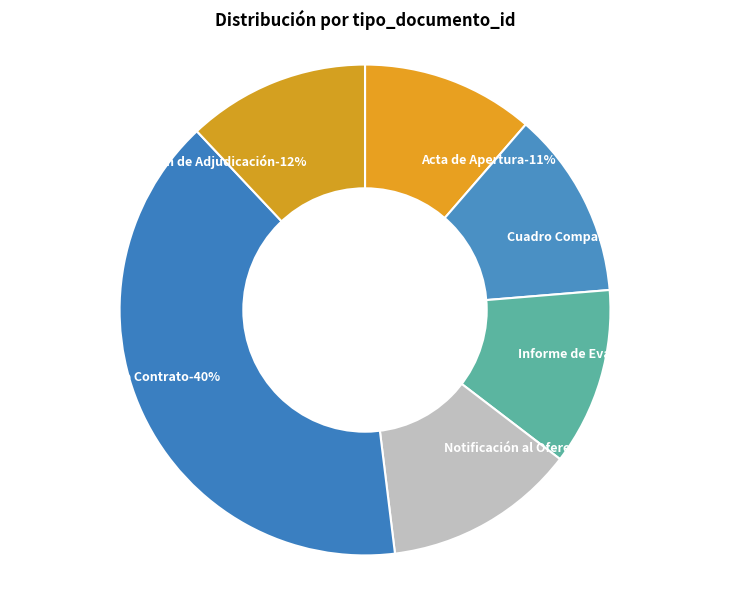

The Orden de Compra o Contrato slice represents 47% of the pie. True or false?

False